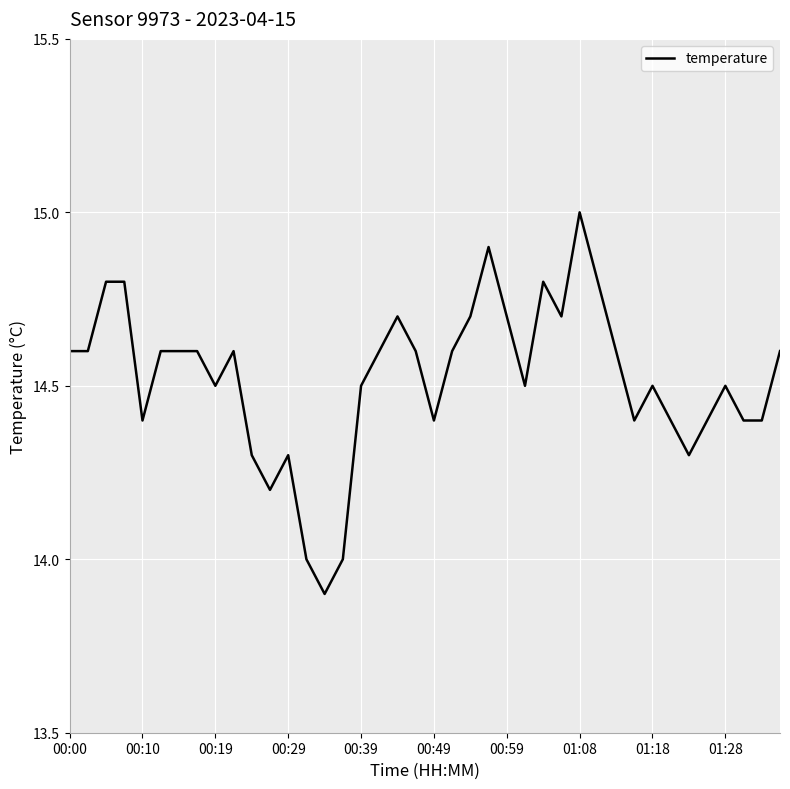

Reading right to left, what are all the values shown in this chart?

14.6	14.4	14.4	14.5	14.4	14.3	14.4	14.5	14.4	14.6	14.8	15.0	14.7	14.8	14.5	14.7	14.9	14.7	14.6	14.4	14.6	14.7	14.6	14.5	14.0	13.9	14.0	14.3	14.2	14.3	14.6	14.5	14.6	14.6	14.6	14.4	14.8	14.8	14.6	14.6